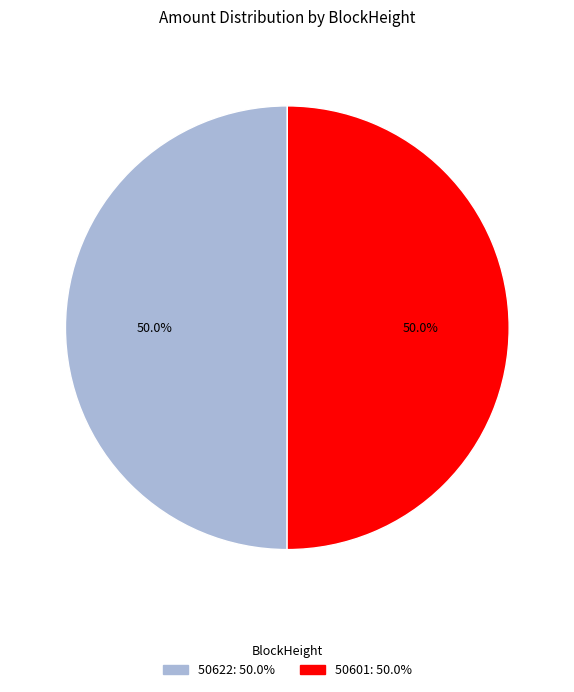

To the nearest percent, what is the average slice percentage?

50%